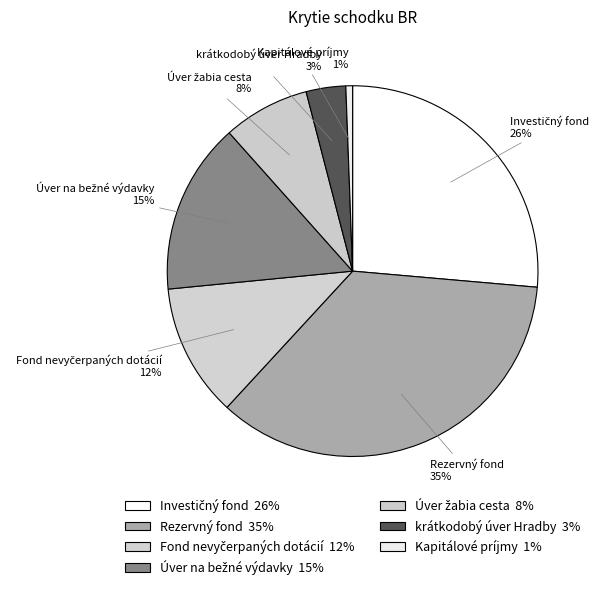

Is there a majority slice in this chart?

No